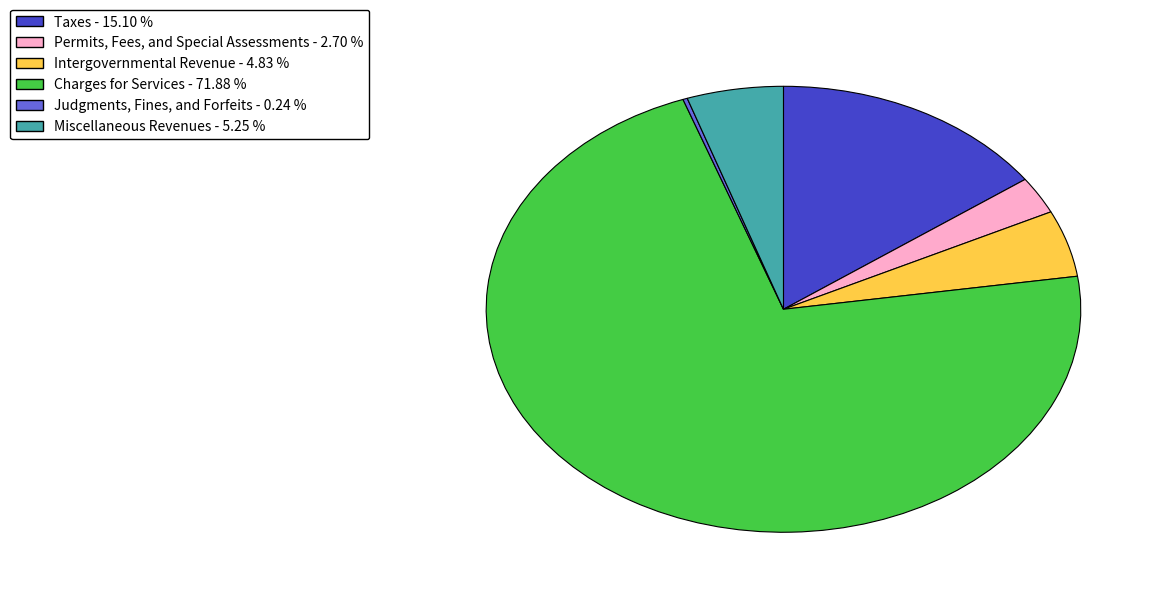

Approximately how many times larger is the value at Charges for Services compared to Miscellaneous Revenues?

13.7